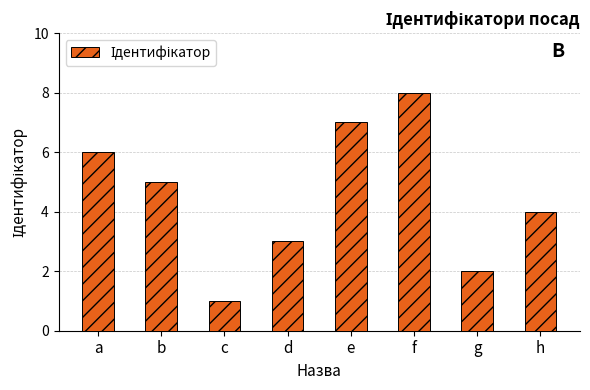

Is it true that the value at a is 2?

False